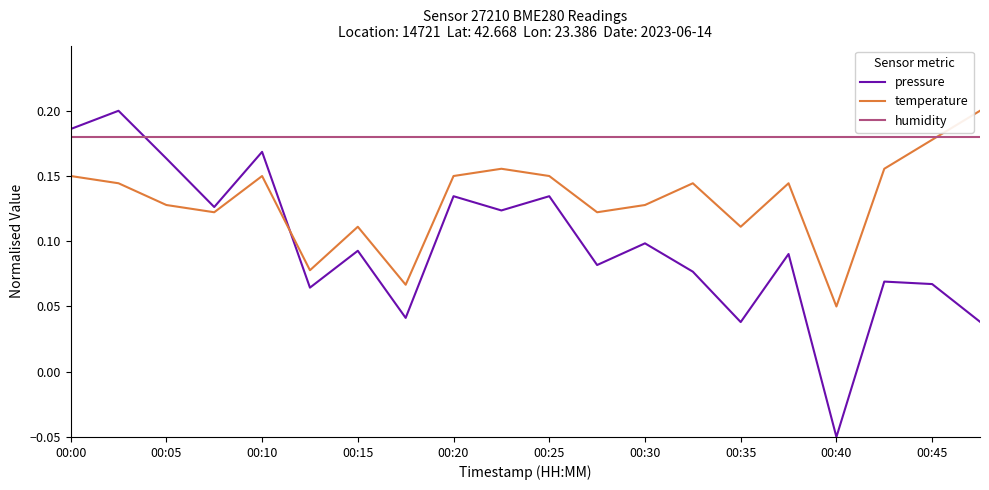

Which series has the widest spread of values?

pressure